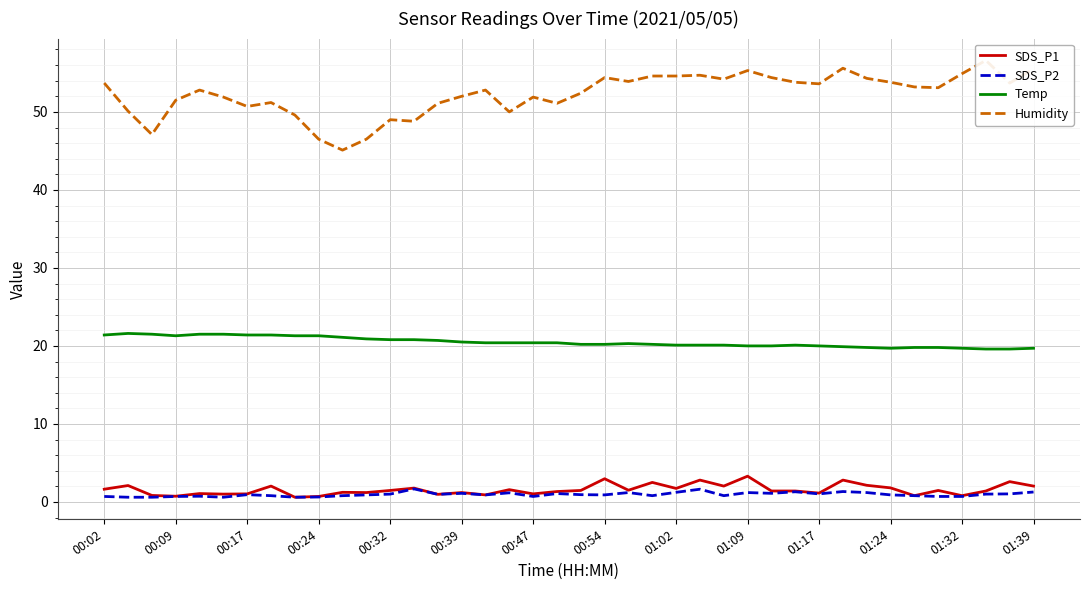

Does the chart display data point markers on the line(s)?

No